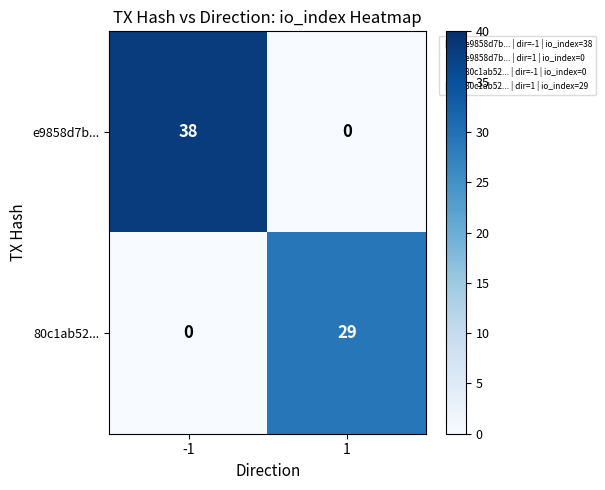

List the series in order of their peak value, lowest first.

80c1ab52..., e9858d7b...